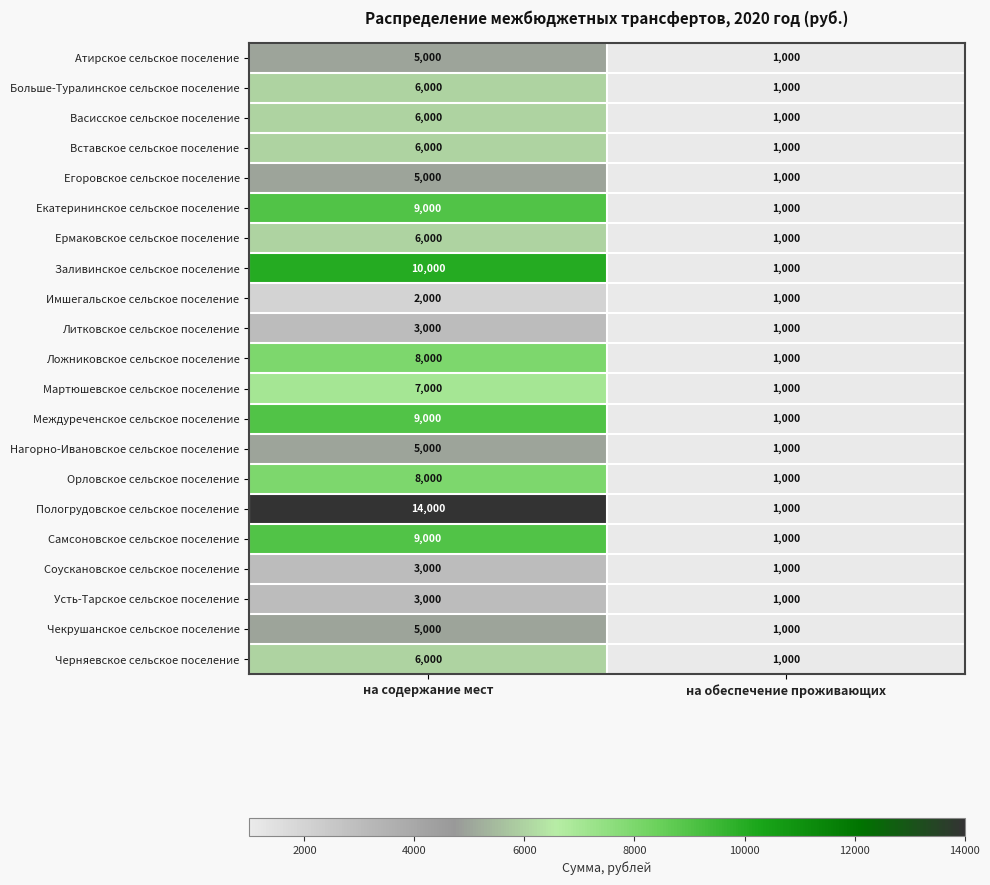

Which series has the largest total across all categories?

Пологрудовское сельское поселение